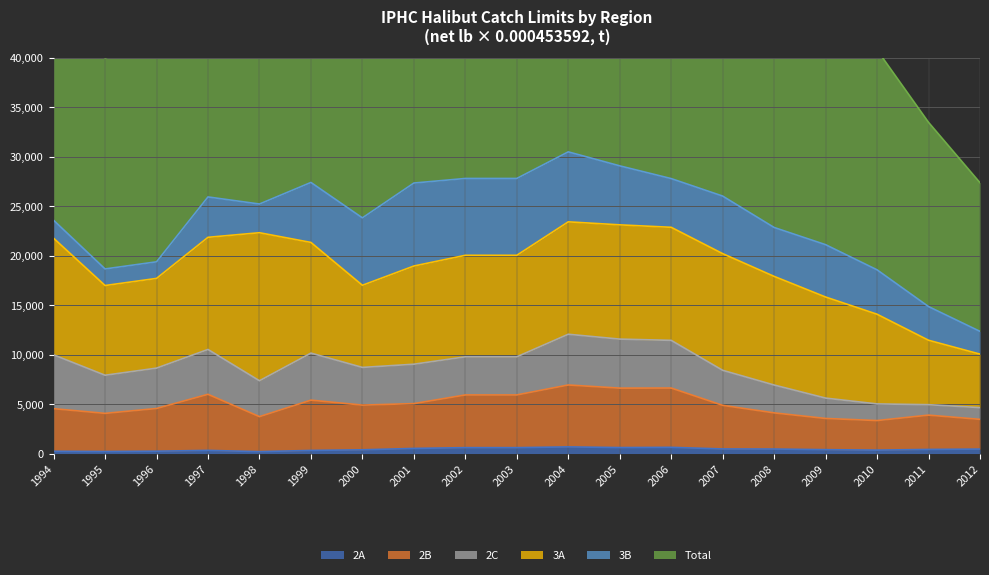

Is it true that 2A equals 191 at 1998?

True